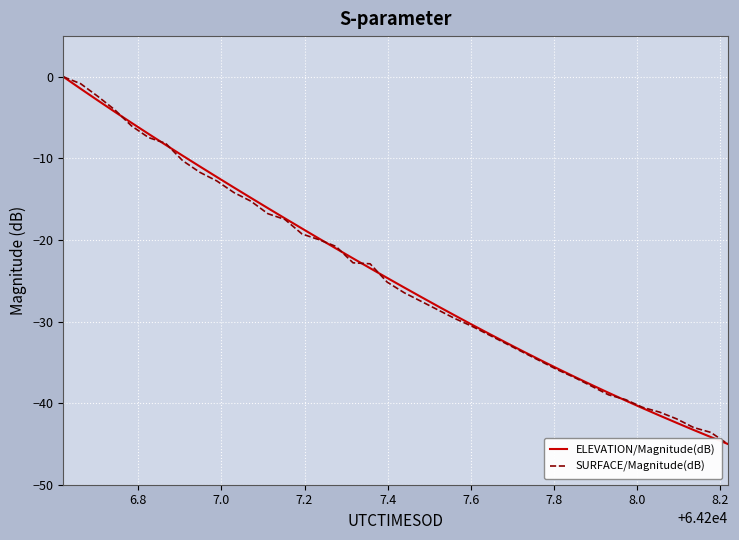

What is the smallest value displayed?

-45.0